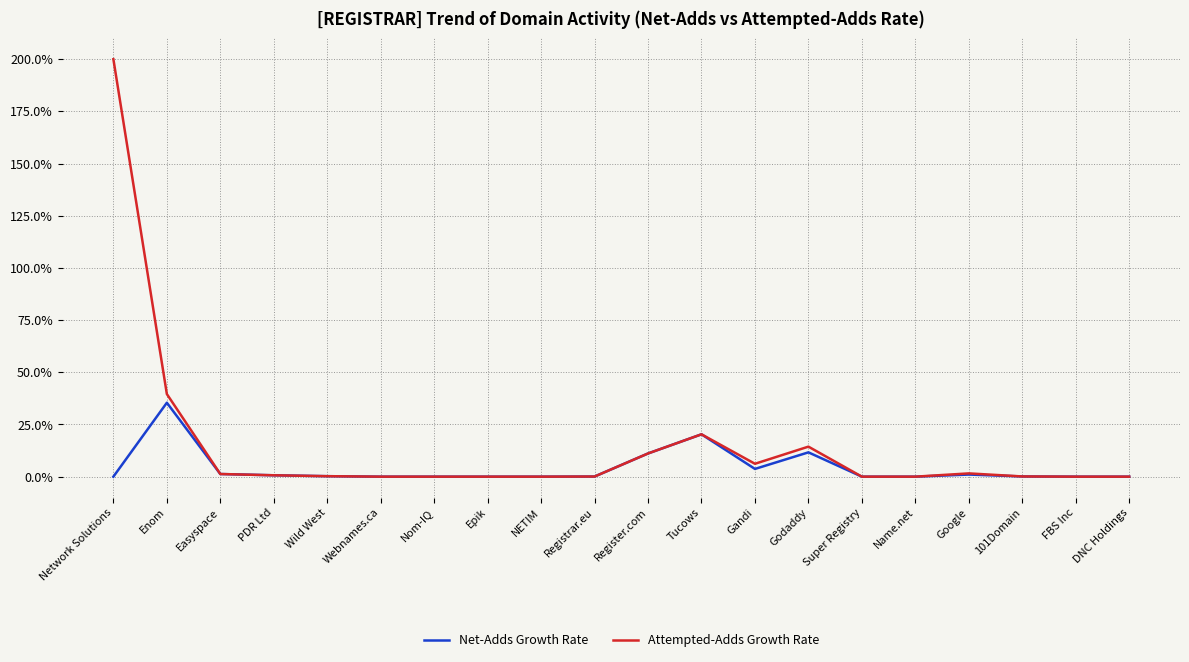

Is it true that Attempted-Adds Growth Rate equals 25.2 at Godaddy?

False